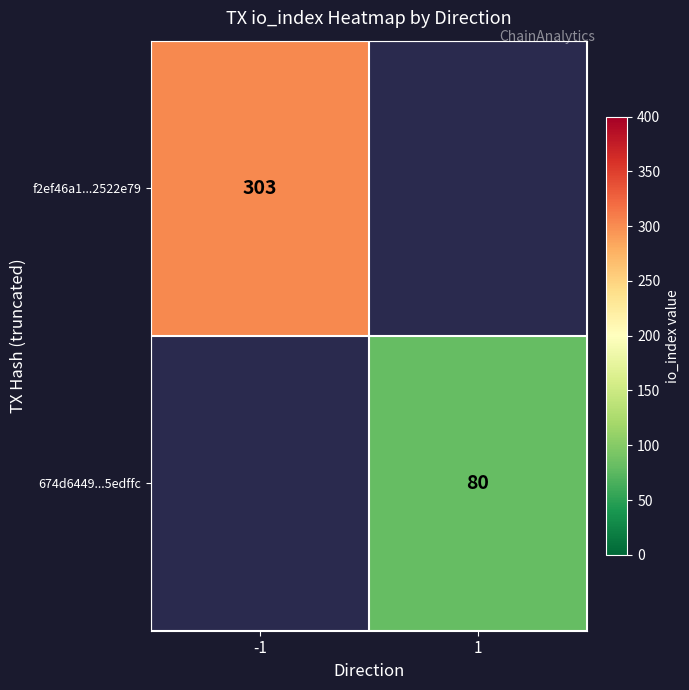

How many distinct data groups are displayed?

2